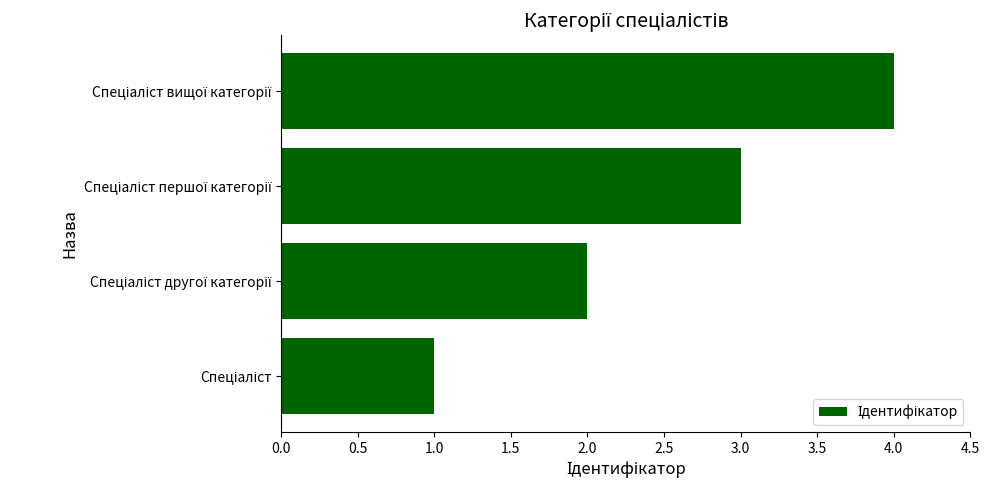

What is the maximum value shown in the chart?

4